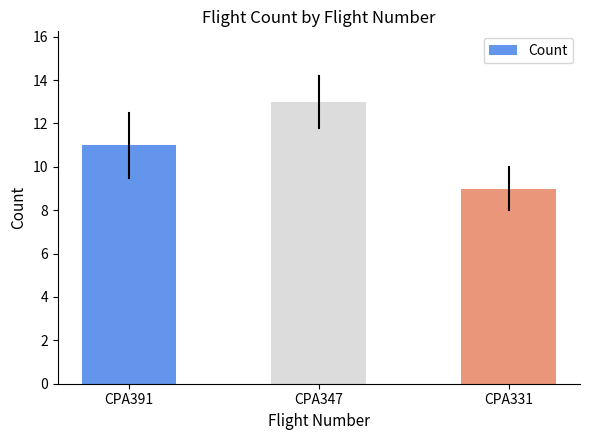

Rank the categories by value from lowest to highest.

CPA331, CPA391, CPA347